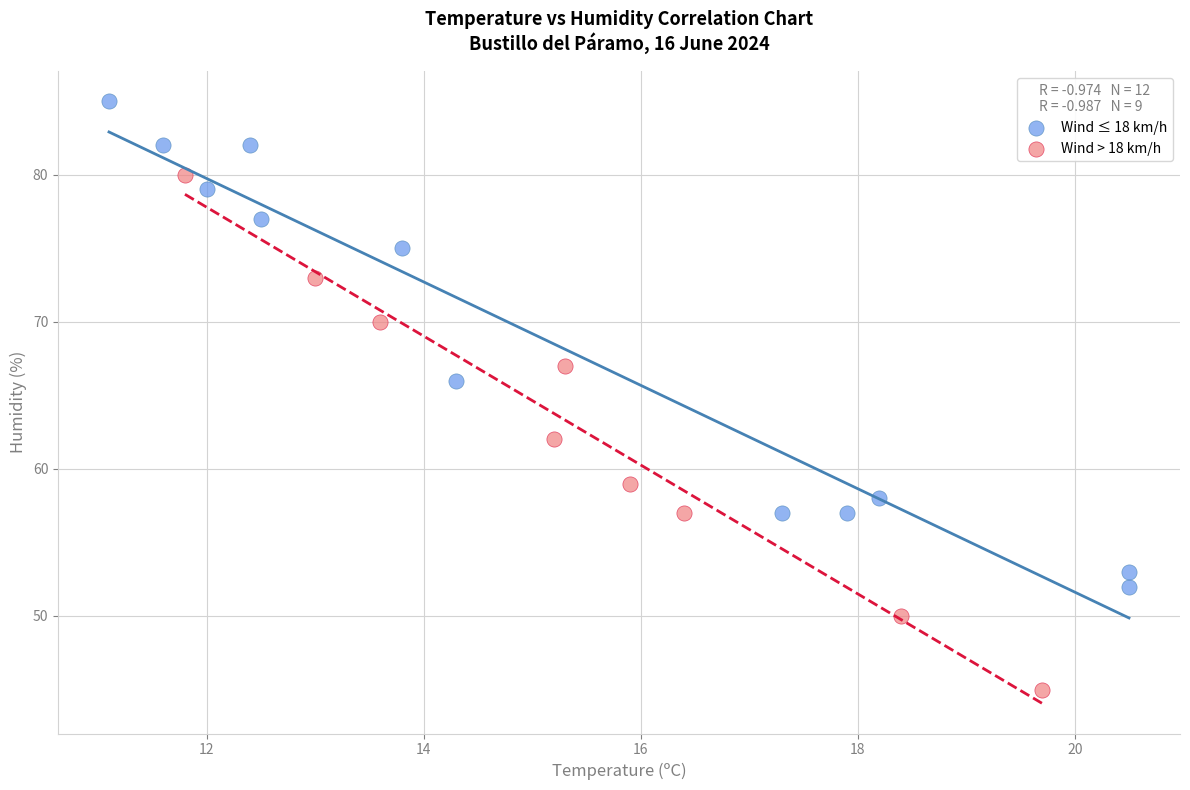

Which series reaches the maximum Y coordinate?

Wind ≤ 18 km/h